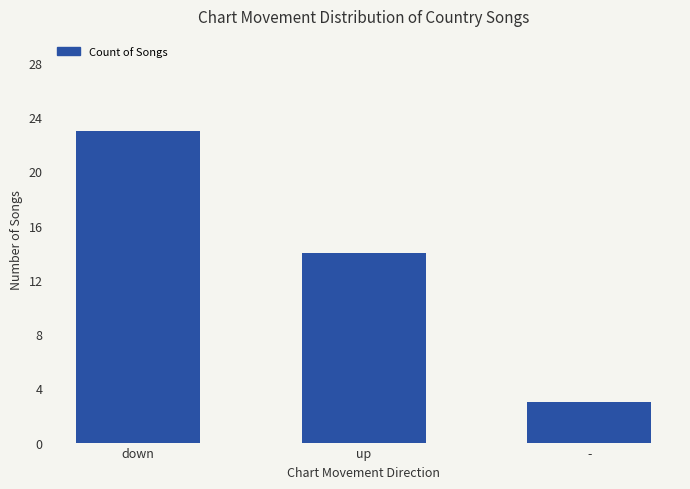

Rank the categories by value from highest to lowest.

down, up, -